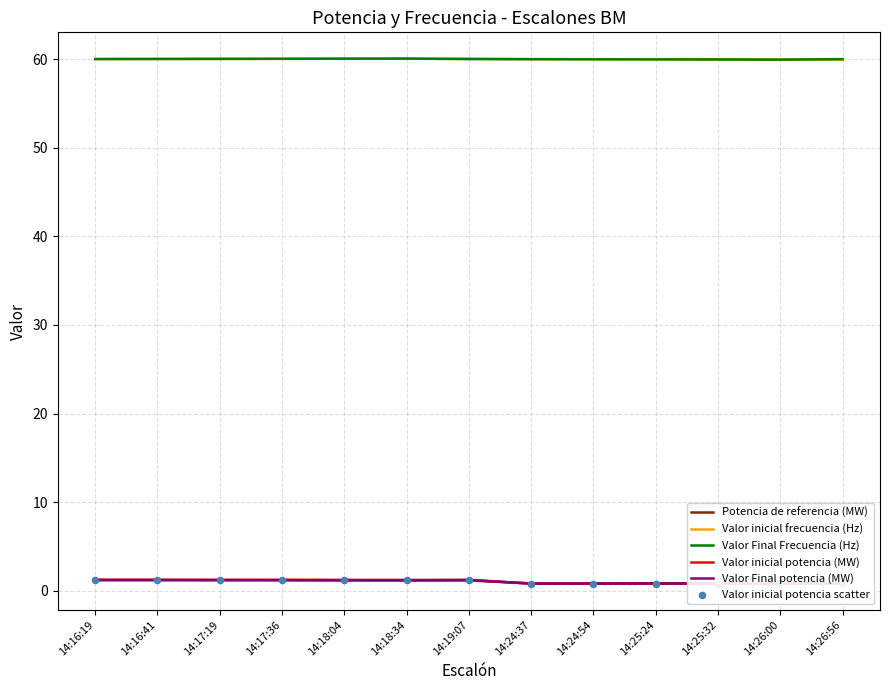

Which series reaches the minimum Y coordinate?

Potencia de referencia (MW)